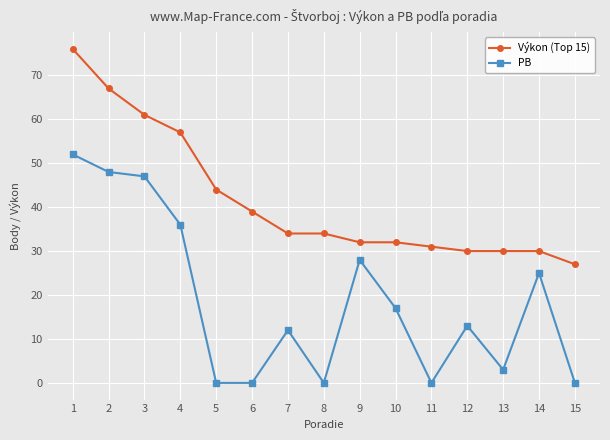

Reading left to right, transcribe all the data shown in this chart.

Výkon (Top 15): 1=76	2=67	3=61	4=57	5=44	6=39	7=34	8=34	9=32	10=32	11=31	12=30	13=30	14=30	15=27
PB: 1=52	2=48	3=47	4=36	5=0	6=0	7=12	8=0	9=28	10=17	11=0	12=13	13=3	14=25	15=0